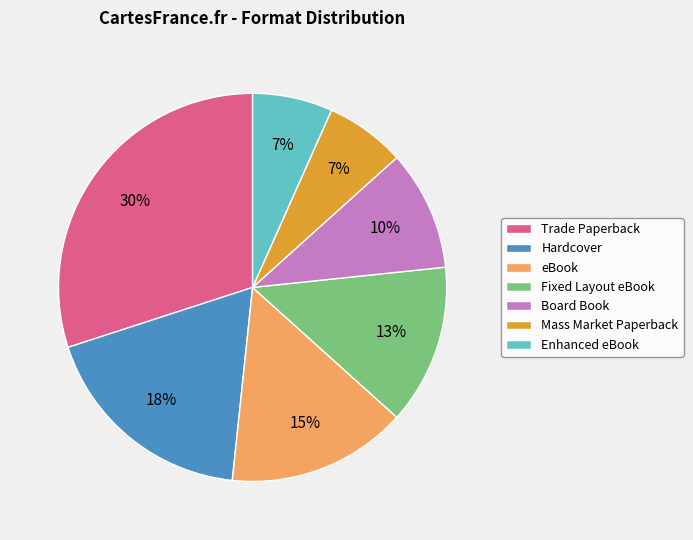

How many slices are in this pie chart?

7